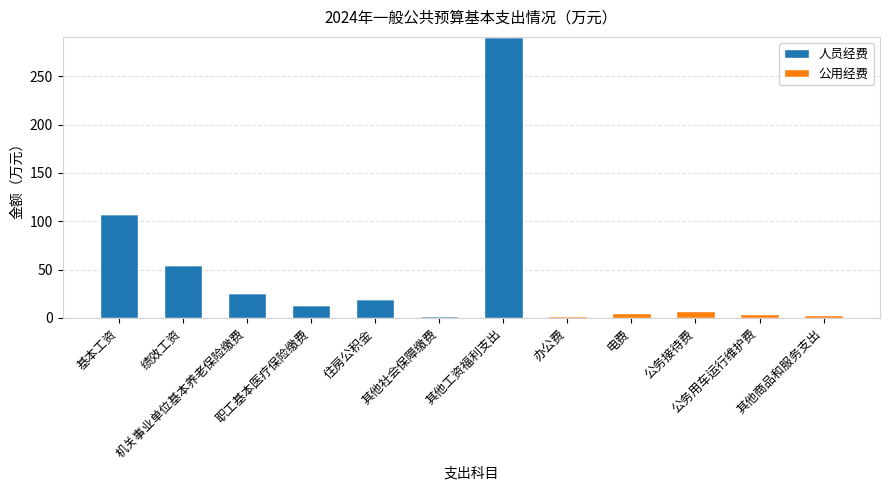

What is the maximum value for 人员经费?

291.0